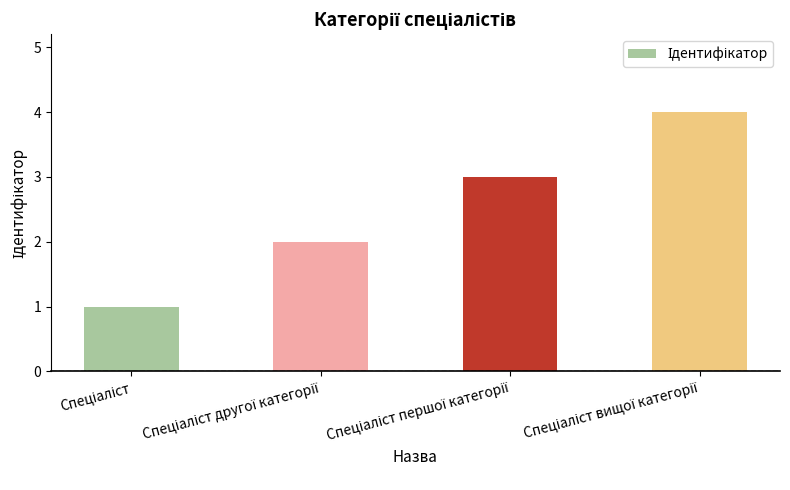

What is the greatest value displayed?

4